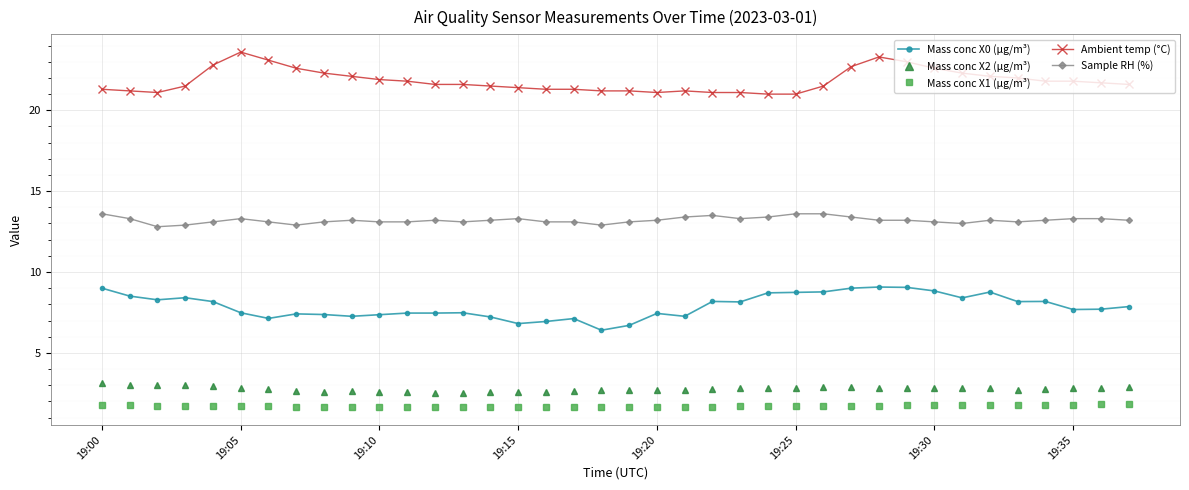

True or false: Ambient temp (°C) and Mass conc X2 (μg/m³) intersect in this chart.

False